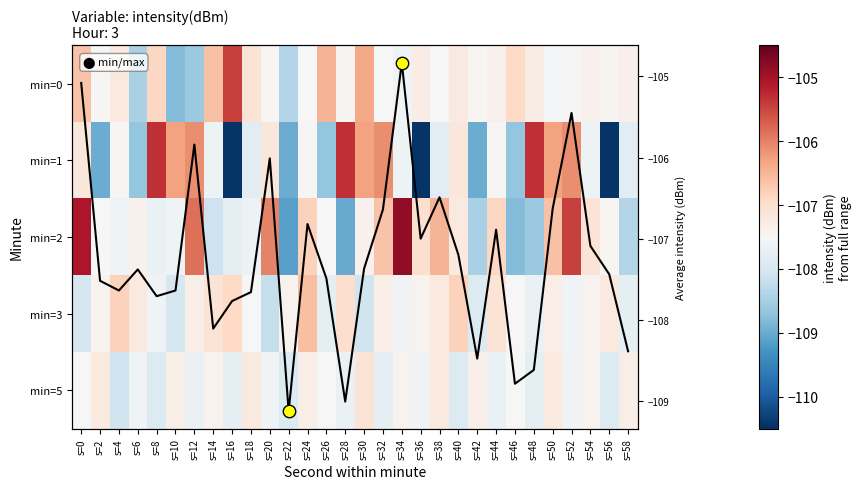

What is the sum of all 0 values?

-3220.1